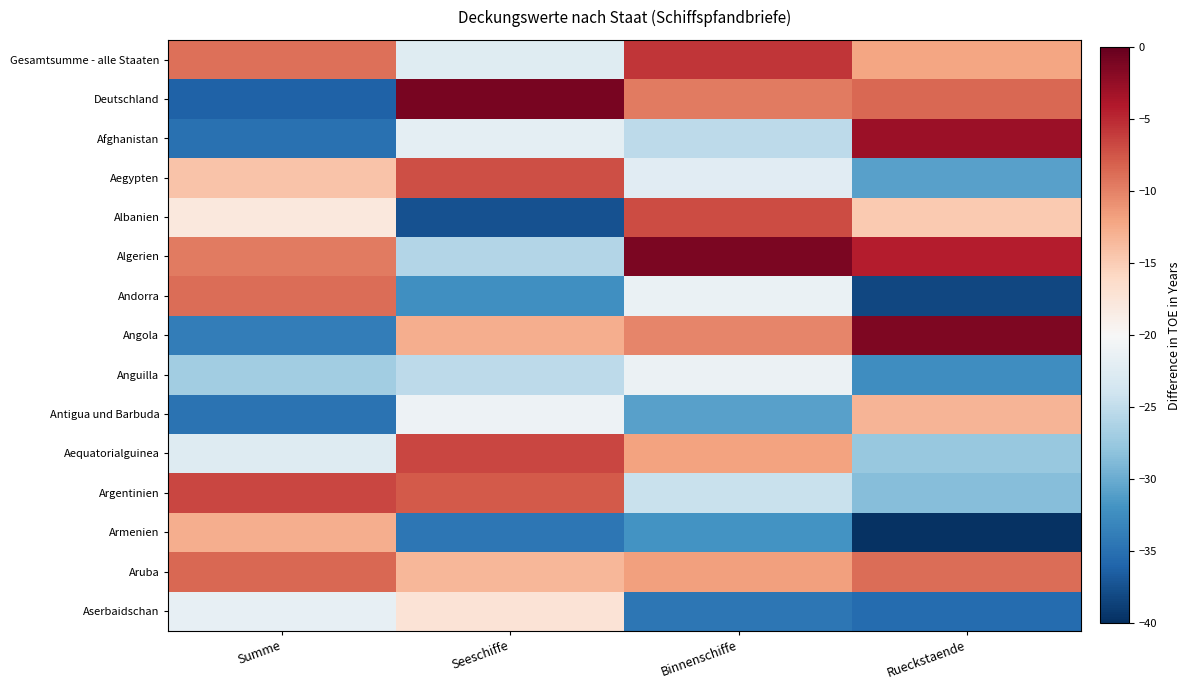

At which category does the chart reach its peak across all series?

Seeschiffe